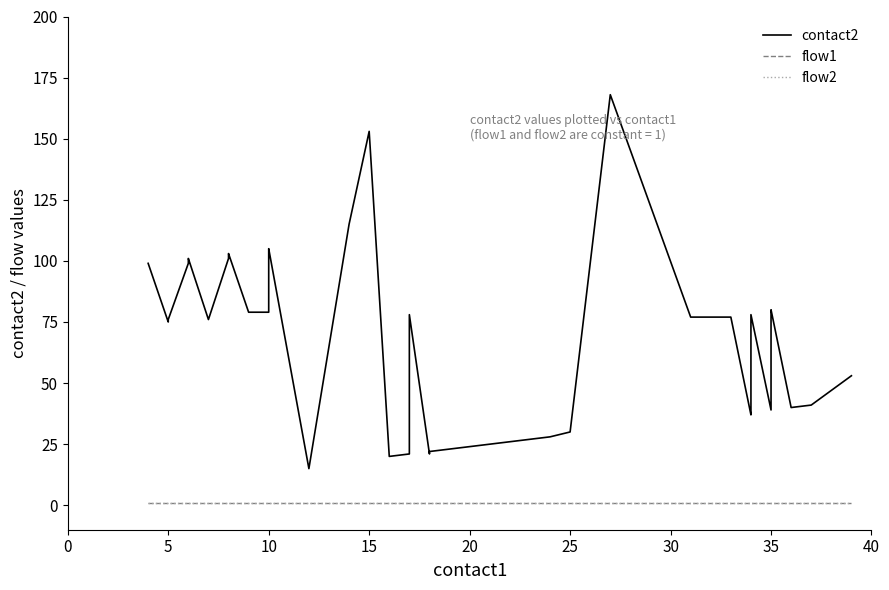

List the series in order of their peak value, lowest first.

flow1, flow2, contact2